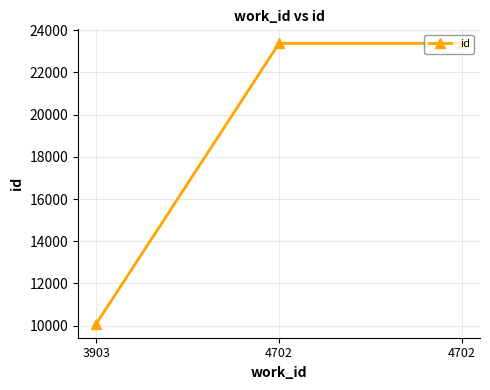

How many categories are shown in the chart?

3